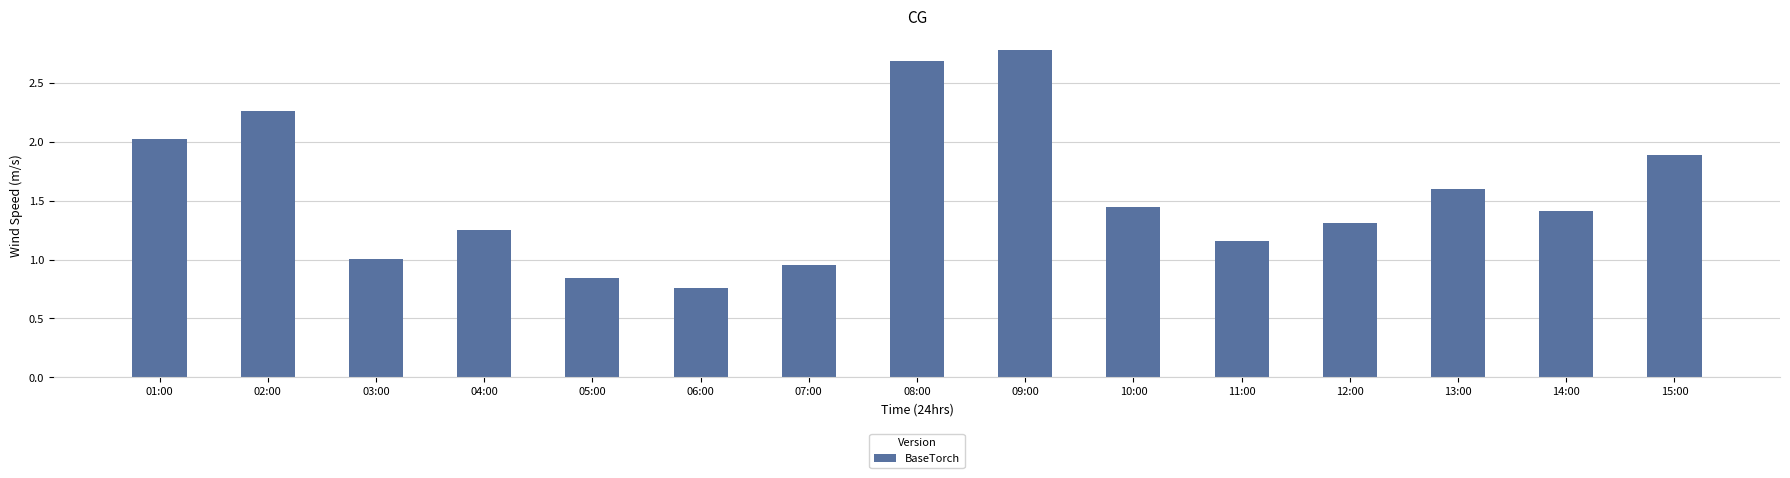

Rank the categories by value from highest to lowest.

09:00, 08:00, 02:00, 01:00, 15:00, 13:00, 10:00, 14:00, 12:00, 04:00, 11:00, 03:00, 07:00, 05:00, 06:00